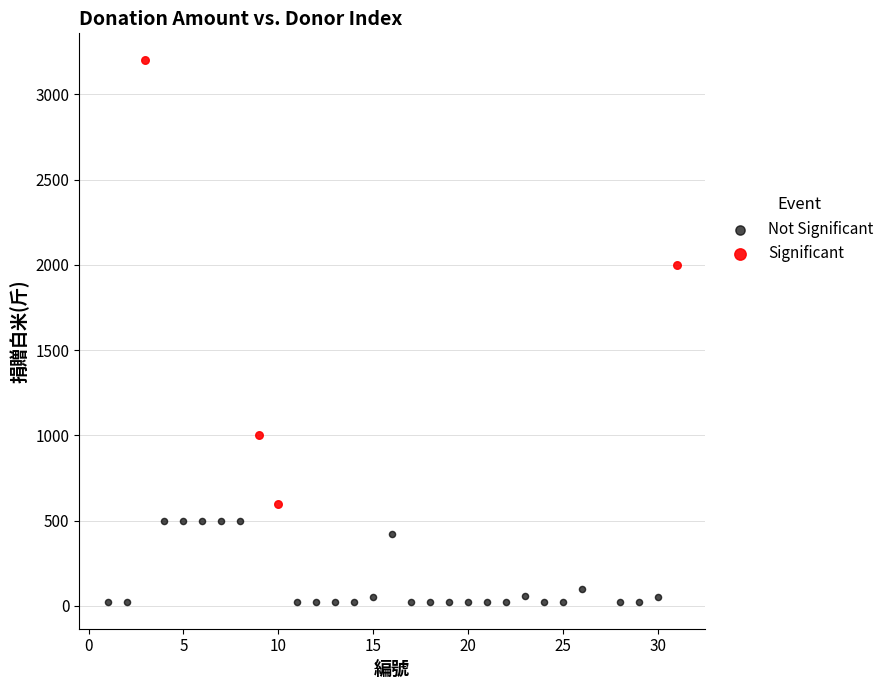

Which series reaches the minimum Y coordinate?

Not Significant